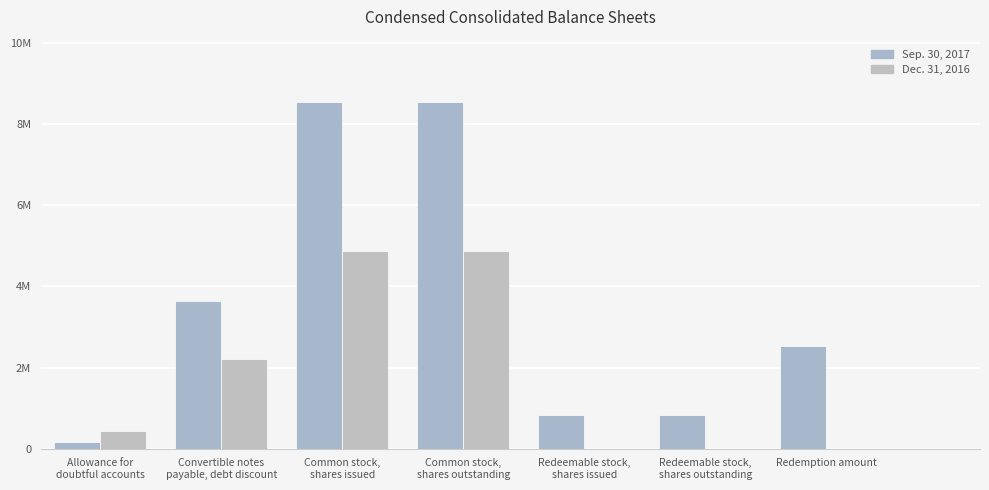

Rank the categories by Sep. 30, 2017 value from highest to lowest.

Common stock,
shares issued, Common stock,
shares outstanding, Convertible notes
payable, debt discount, Redemption amount, Redeemable stock,
shares issued, Redeemable stock,
shares outstanding, Allowance for
doubtful accounts